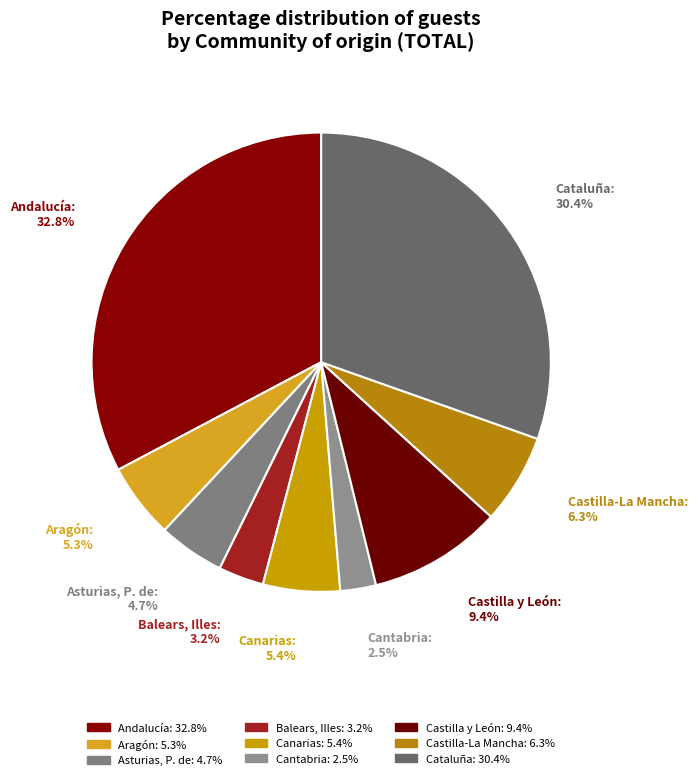

To the nearest percent, what is the combined percentage of Balears, Illes and Castilla y León?

13%